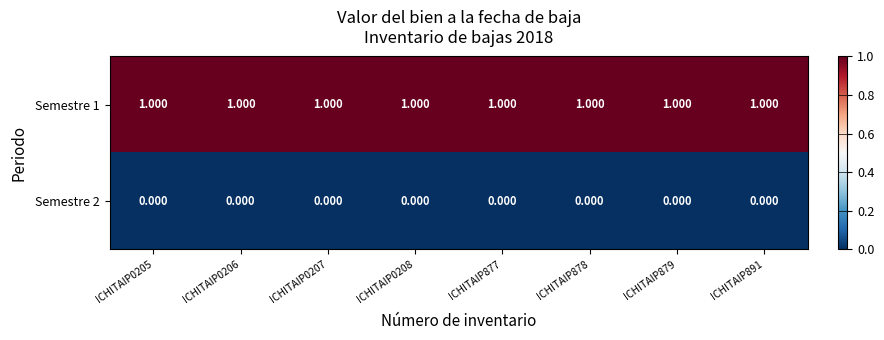

Is the value of Semestre 2 at ICHITAIP0207 greater than the value of Semestre 1 at ICHITAIP877?

No